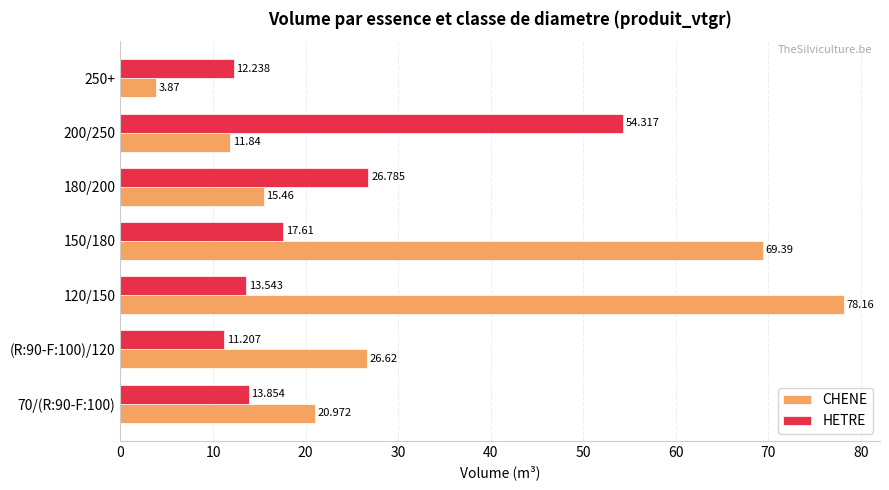

How many data points in HETRE are above 13?

5